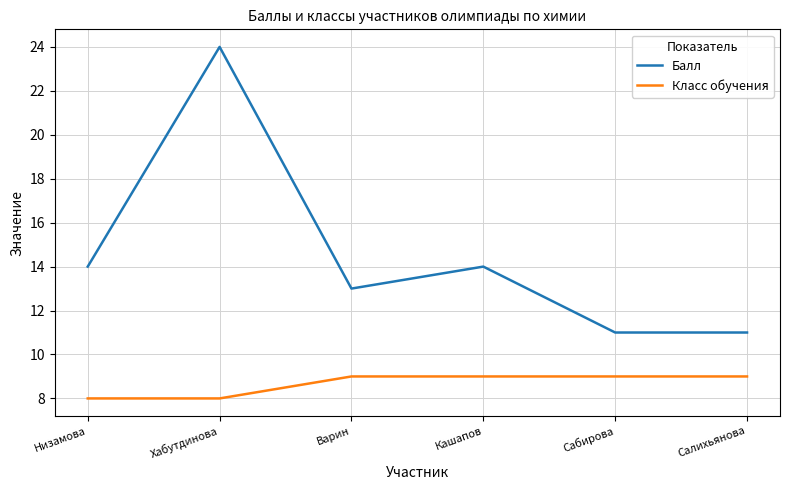

True or false: Класс обучения and Балл intersect in this chart.

False